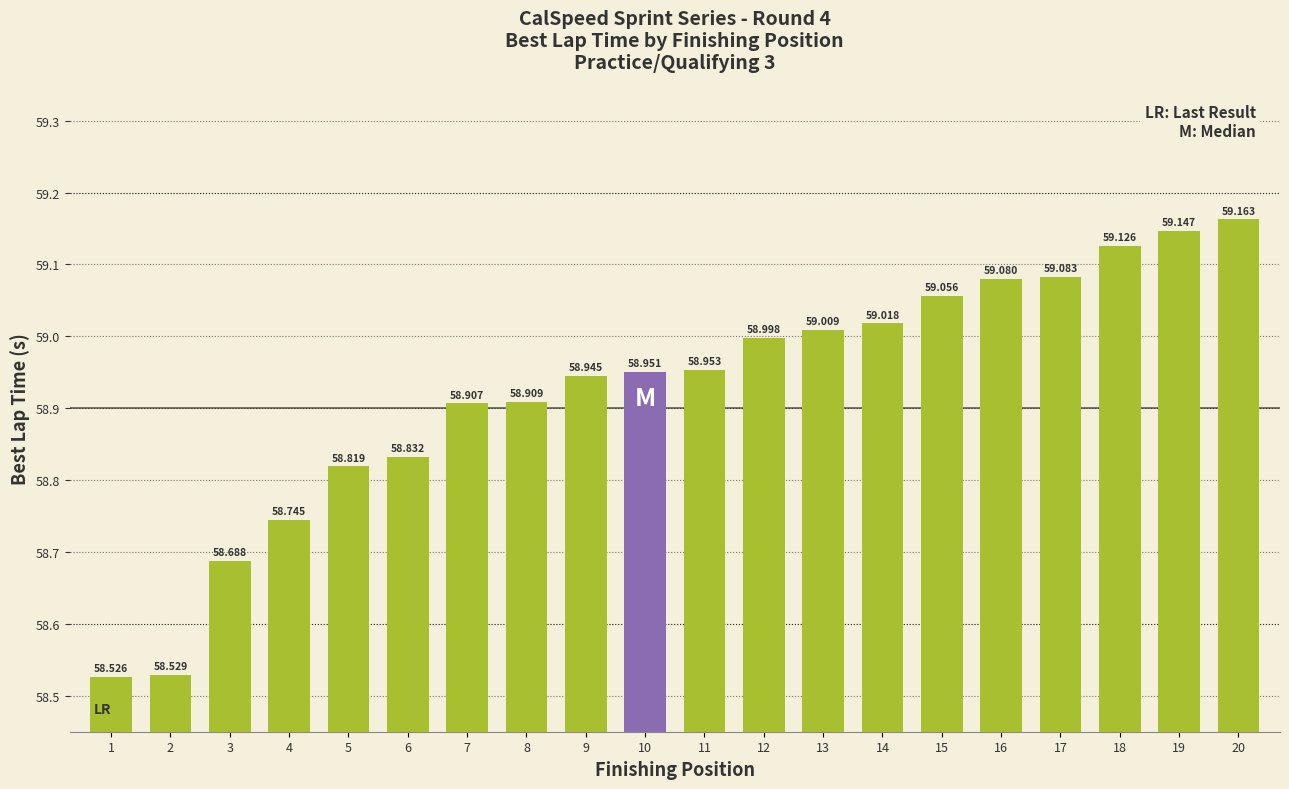

What is the sum of all values?

1178.5